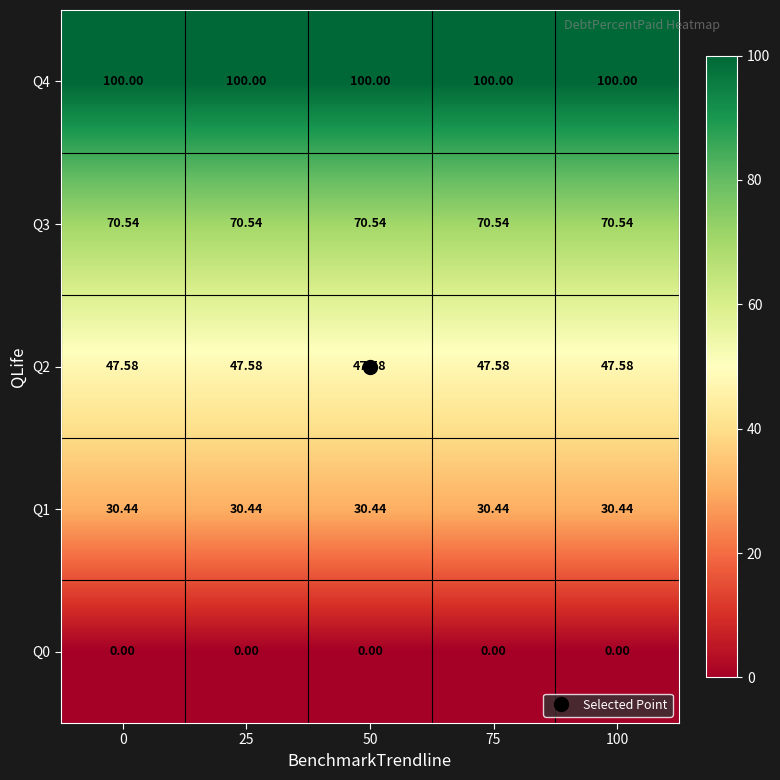

What is the difference between the highest and lowest values at 50?

100.0